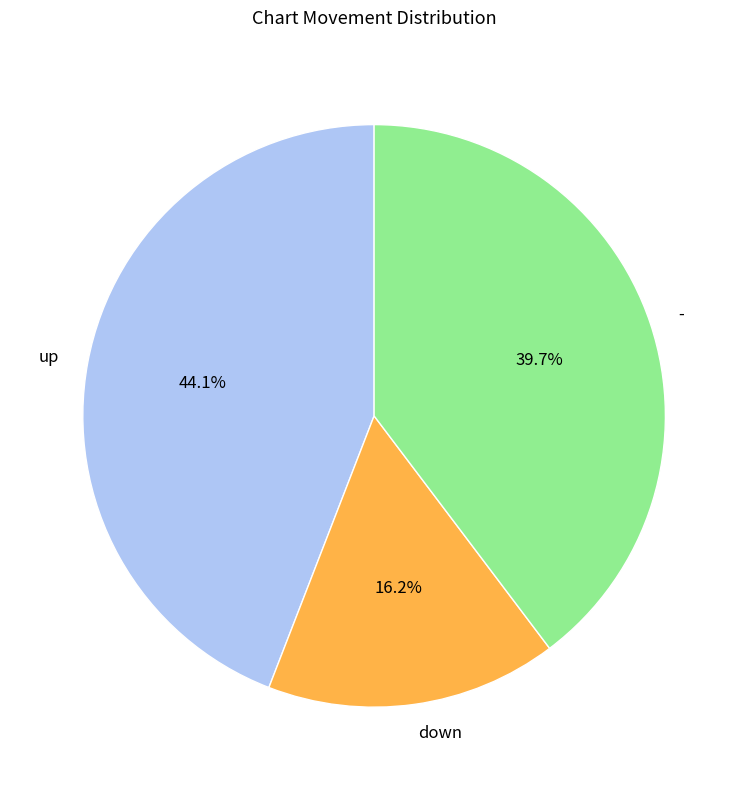

True or false: down accounts for 16% of the total.

True